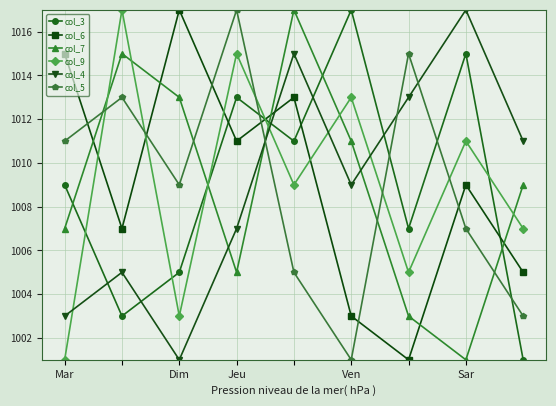

How many interior local peaks does the col_3 series have?

3